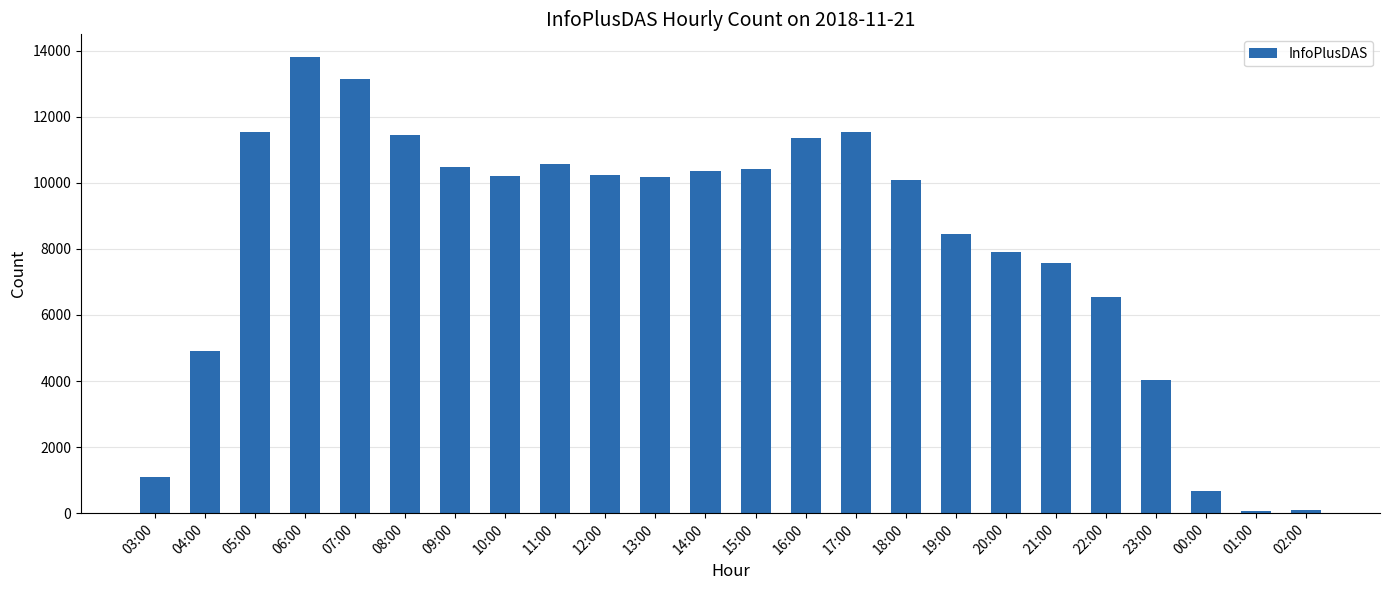

True or false: the data shows 4022 at 23:00.

True